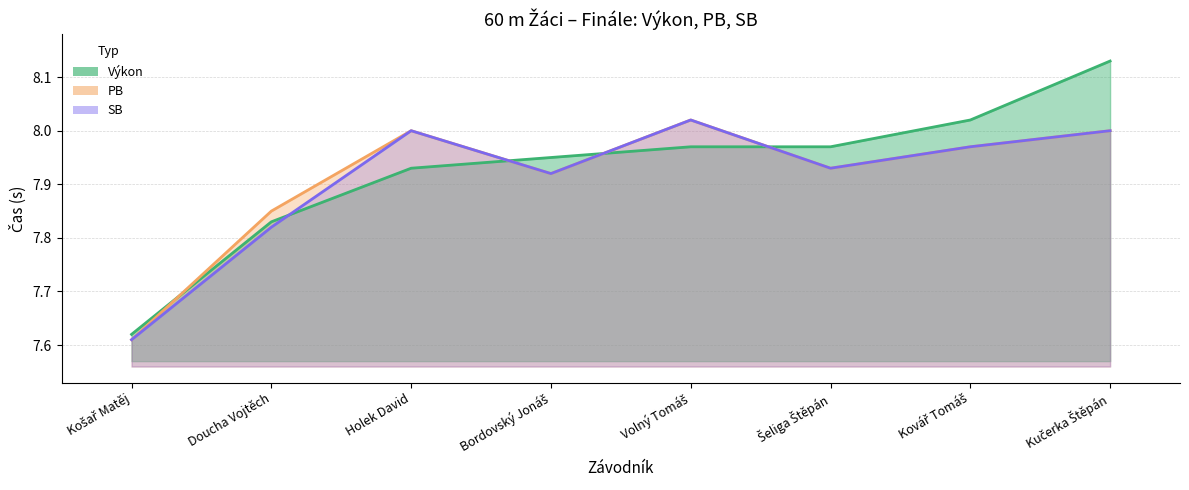

Reading left to right, what are all the values shown in this chart?

Výkon: Košař Matěj=7.6	Doucha Vojtěch=7.8	Holek David=7.9	Bordovský Jonáš=8.0	Volný Tomáš=8.0	Šeliga Štěpán=8.0	Kovář Tomáš=8.0	Kučerka Štěpán=8.1
PB: Košař Matěj=7.6	Doucha Vojtěch=7.8	Holek David=8.0	Bordovský Jonáš=7.9	Volný Tomáš=8.0	Šeliga Štěpán=7.9	Kovář Tomáš=8.0	Kučerka Štěpán=8.0
SB: Košař Matěj=7.6	Doucha Vojtěch=7.8	Holek David=8.0	Bordovský Jonáš=7.9	Volný Tomáš=8.0	Šeliga Štěpán=7.9	Kovář Tomáš=8.0	Kučerka Štěpán=8.0